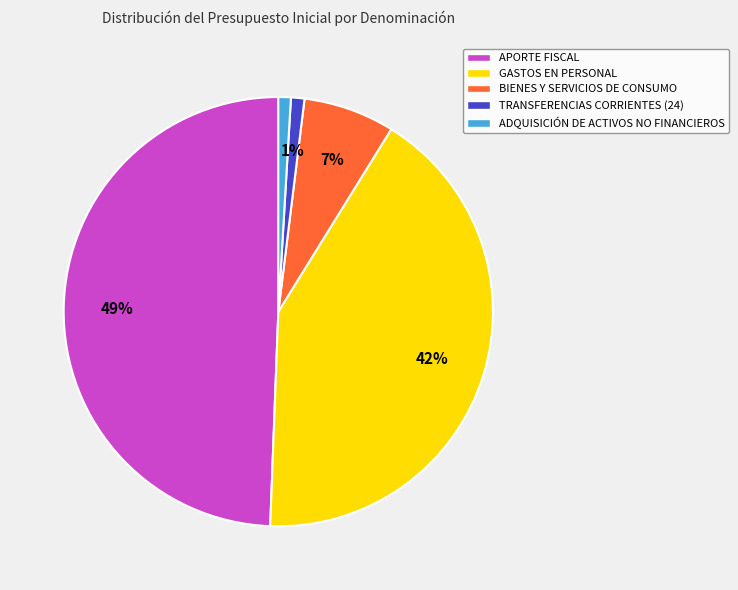

To the nearest percent, what is the difference between the GASTOS EN PERSONAL and ADQUISICIÓN DE ACTIVOS NO FINANCIEROS slice percentages?

41%